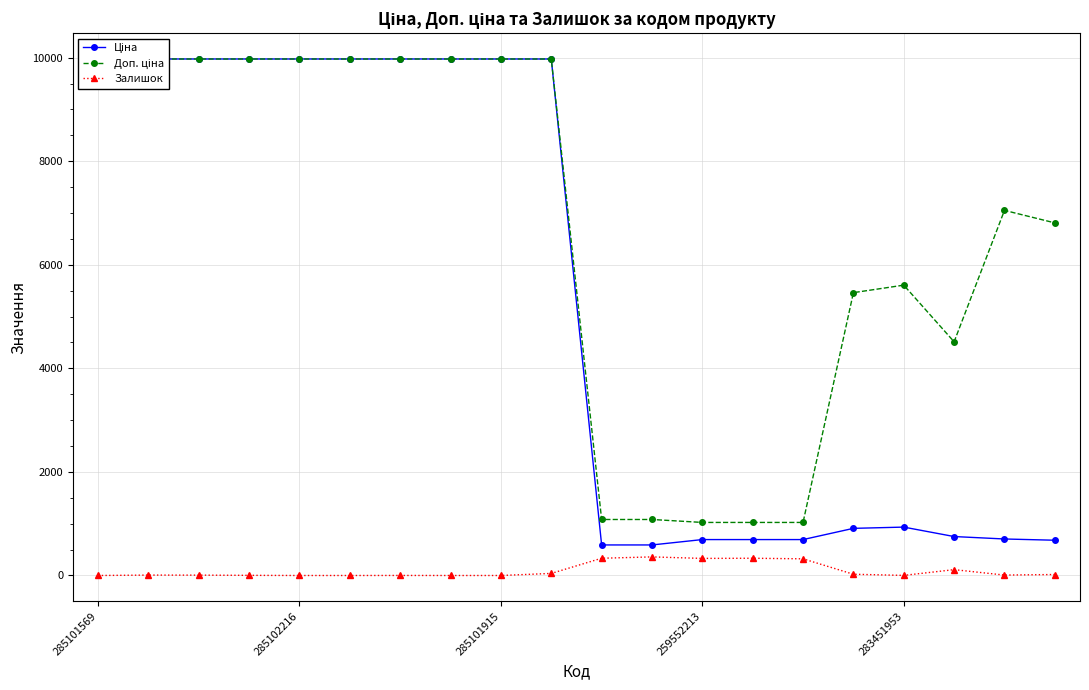

Reading left to right, list all the values displayed in this chart.

Ціна: 9975.0	9975.0	9975.0	9975.0	9975.0	9975.0	9975.0	9975.0	9975.0	9975.0	589.9	589.9	693.7	693.7	693.7	910.4	934.5	752.2	705.1	681.0
Доп. ціна: 9975.0	9975.0	9975.0	9975.0	9975.0	9975.0	9975.0	9975.0	9975.0	9975.0	1081.7	1081.7	1024.6	1024.6	1024.6	5462.3	5607.2	4513.3	7051.3	6809.8
Залишок: 0.0	8.0	7.0	3.0	0.0	0.0	1.0	0.0	0.0	40.0	333.0	359.0	330.0	333.0	322.0	24.0	2.0	113.0	8.0	19.0